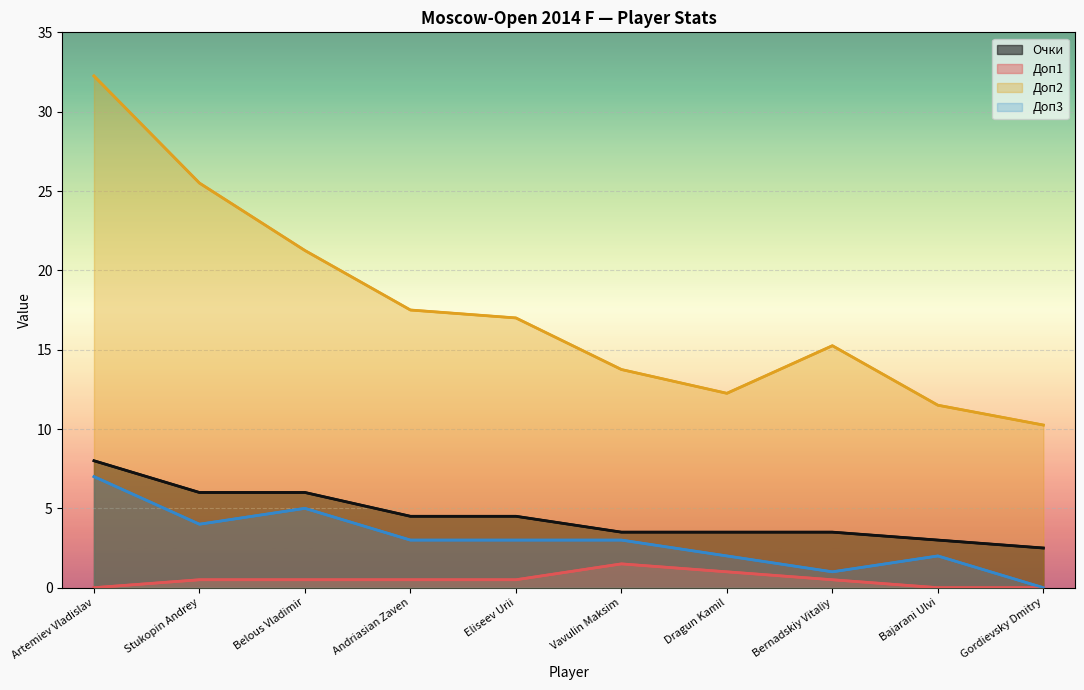

What is the difference between the highest and lowest values at Andriasian Zaven?

17.0